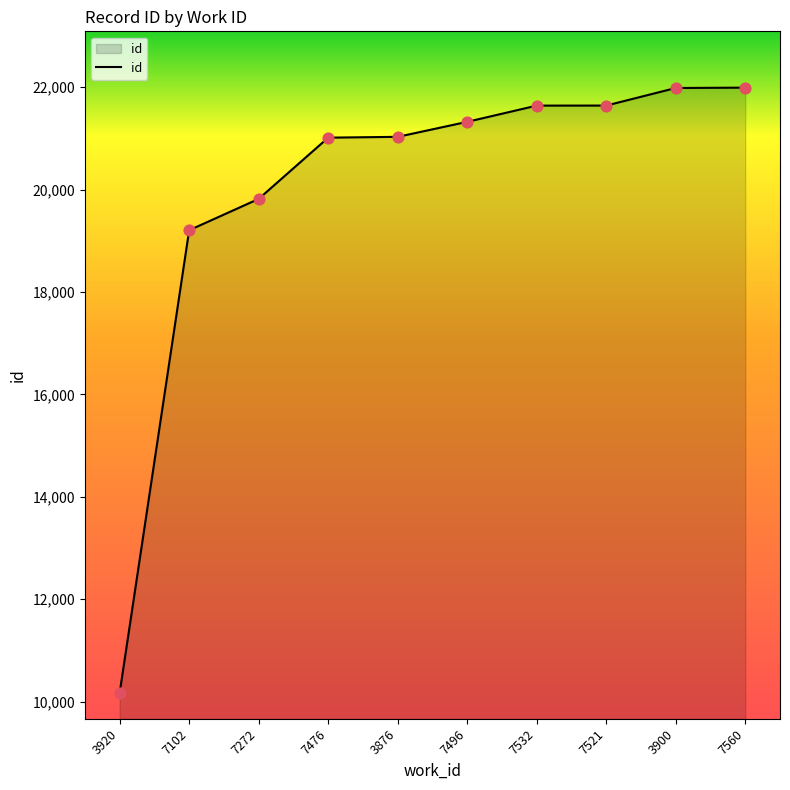

What is the change in value from 7272 to 7532?

+1822